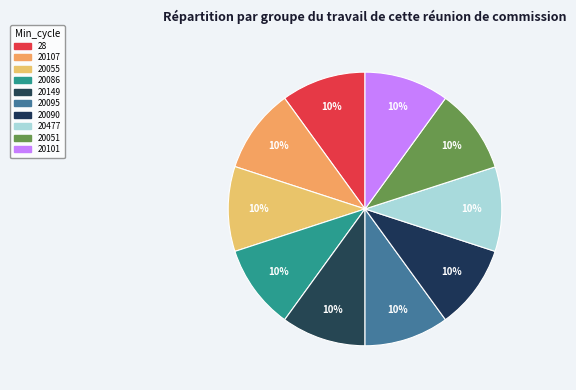

Count the number of slices in the pie.

10